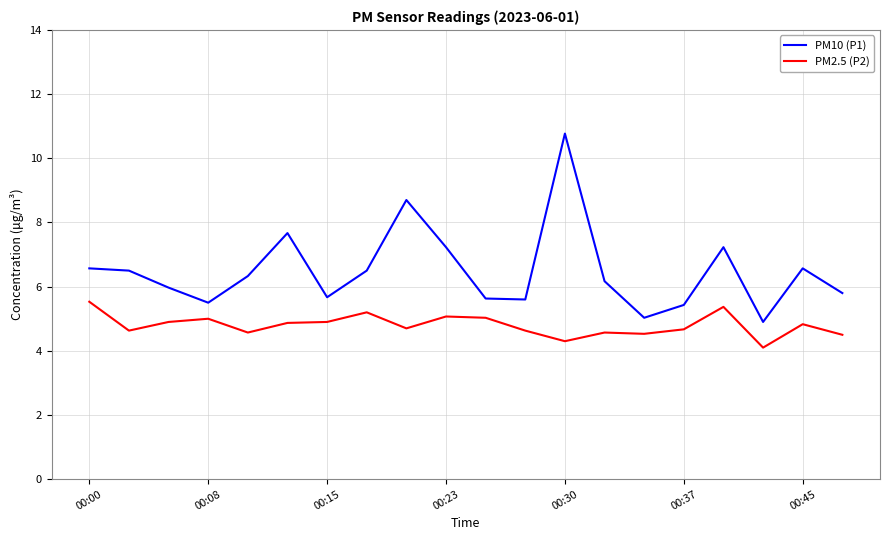

Rank the series by their maximum value, from lowest to highest.

PM2.5 (P2), PM10 (P1)